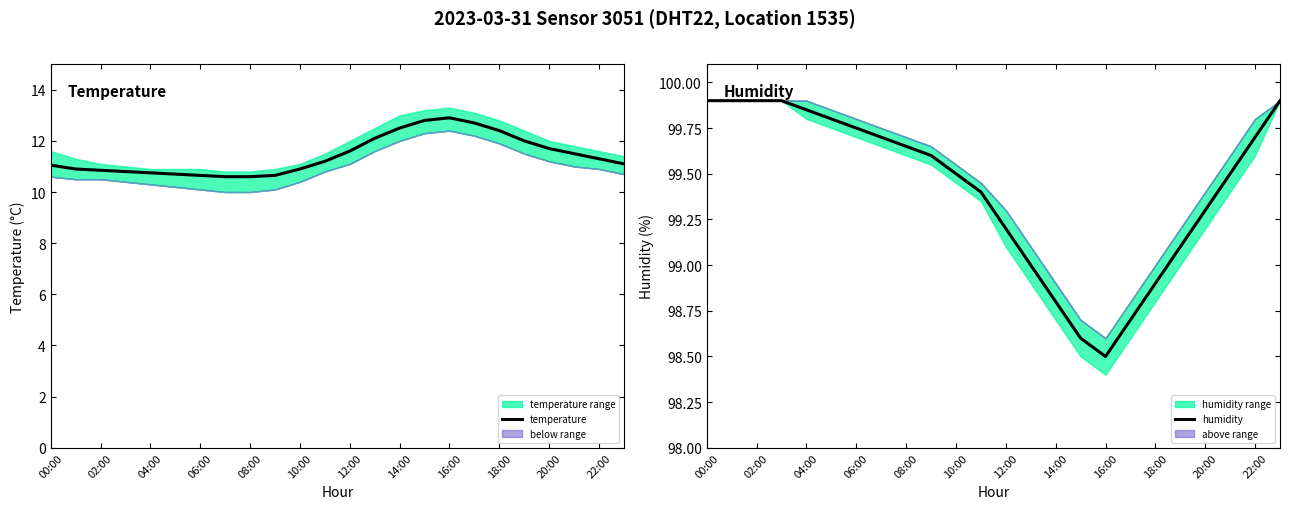

Is it true that temperature equals 15.7 at 02:00?

False